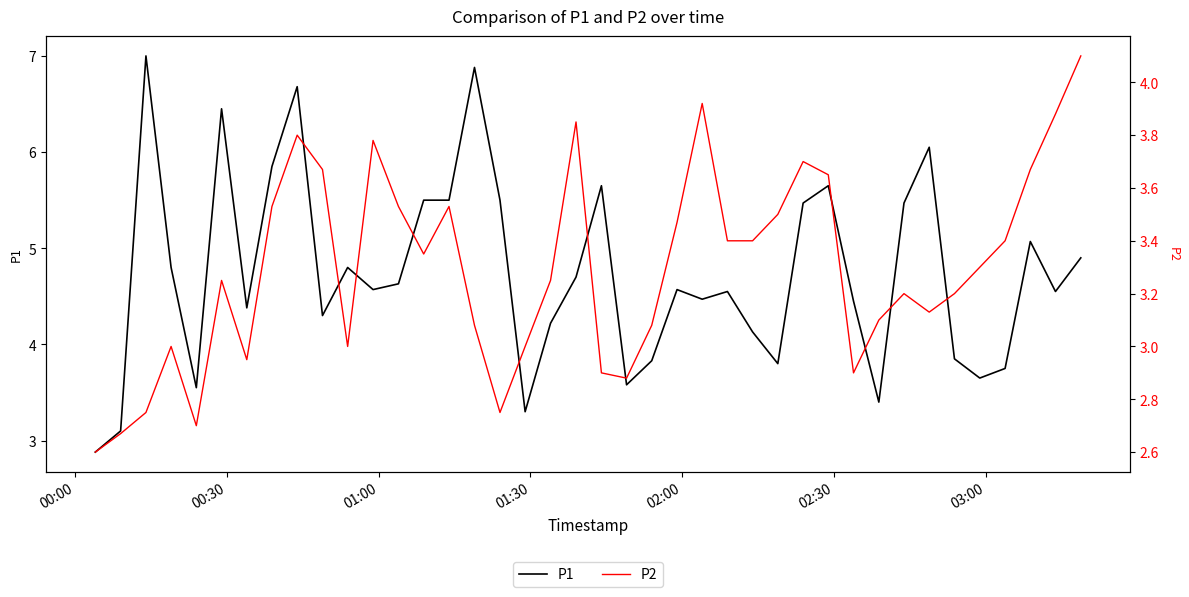

What is the average value of the P1 series?

4.7